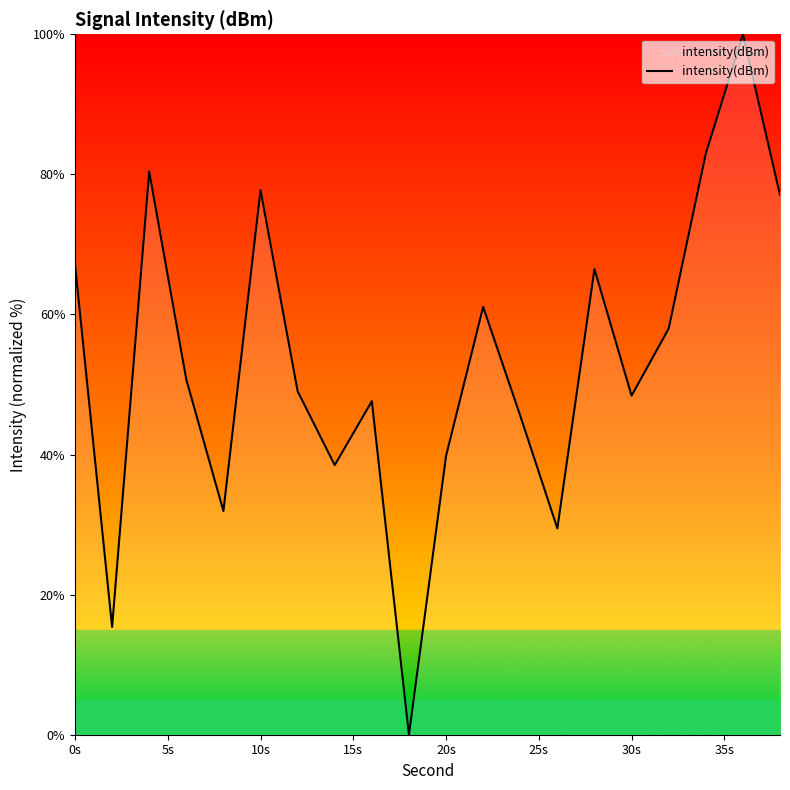

What is the difference between the maximum and minimum values?

100.0